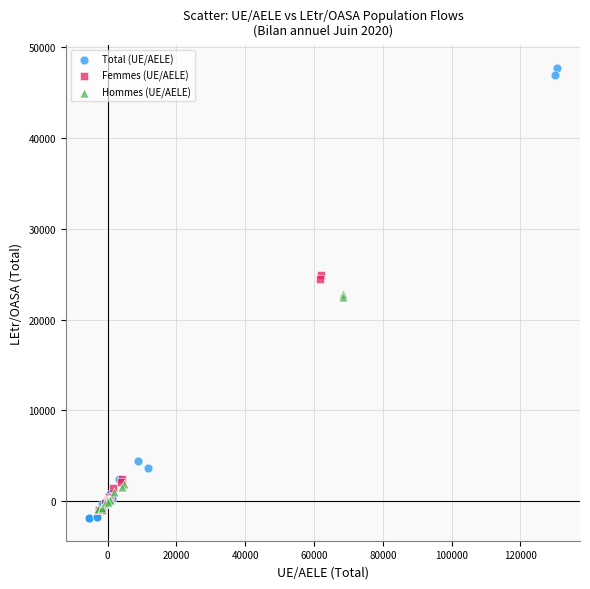

Which series contains the lowest Y value?

Total (UE/AELE)